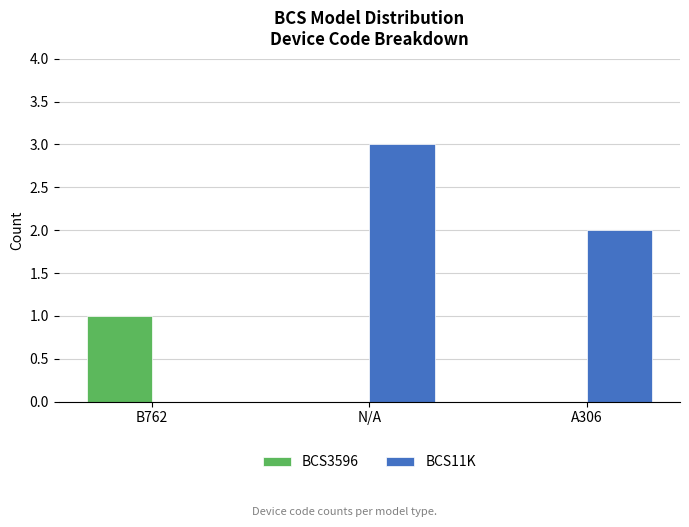

How many groups of bars are there?

3